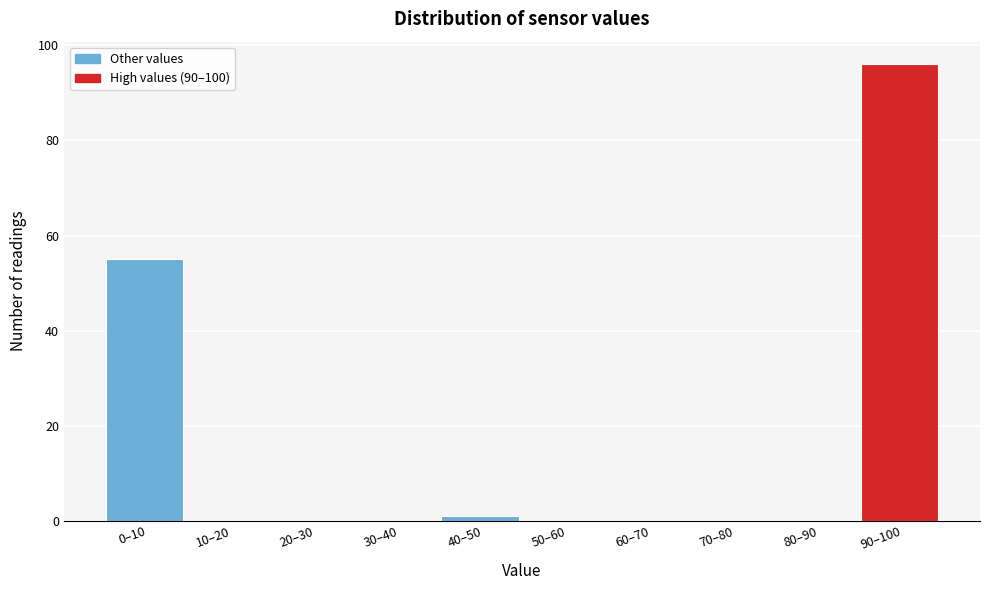

Reading left to right, extract all data points from this chart.

0–10=55	10–20=0	20–30=0	30–40=0	40–50=1	50–60=0	60–70=0	70–80=0	80–90=0	90–100=96